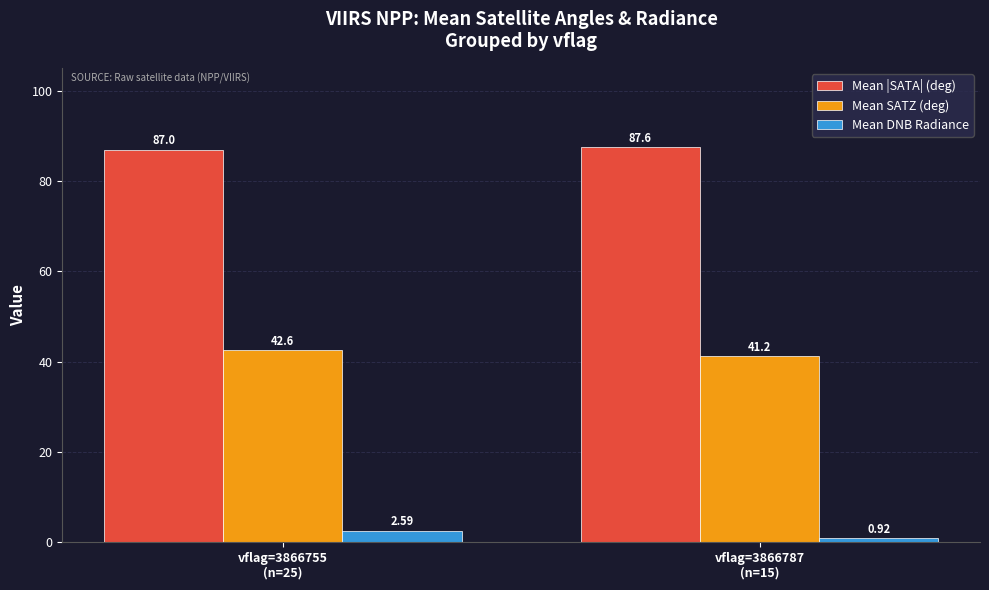

List the series in order of their peak value, highest first.

Mean |SATA| (deg), Mean SATZ (deg), Mean DNB Radiance